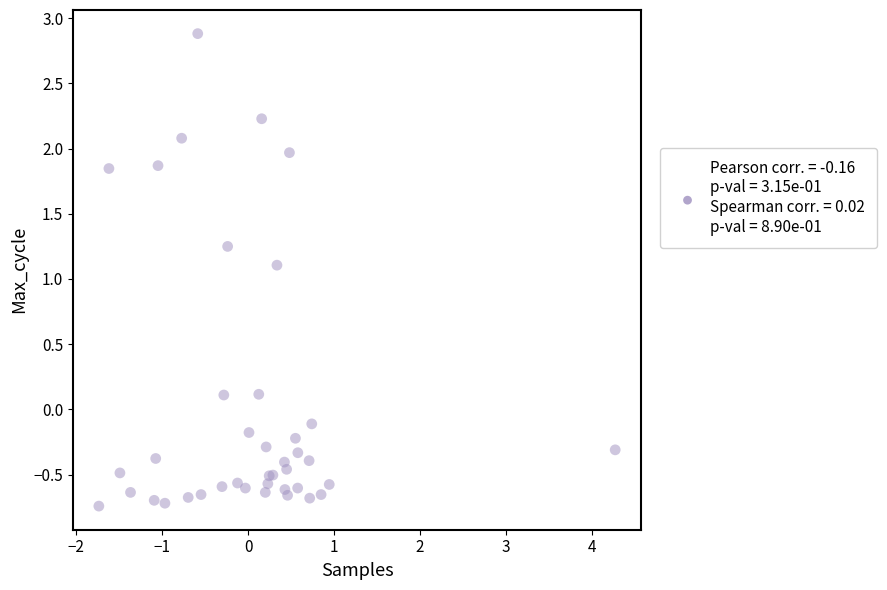

What Y value in the scatter plot is closest to 1?

1.1